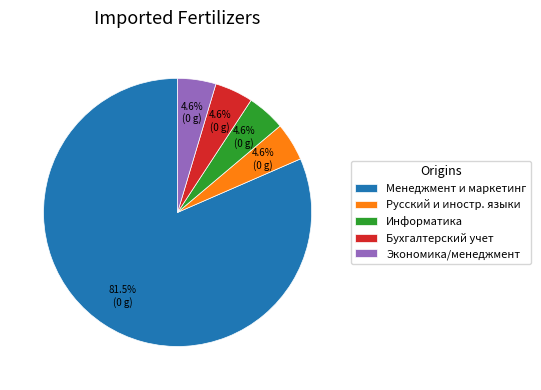

What is the largest slice in the pie chart?

Менеджмент и маркетинг